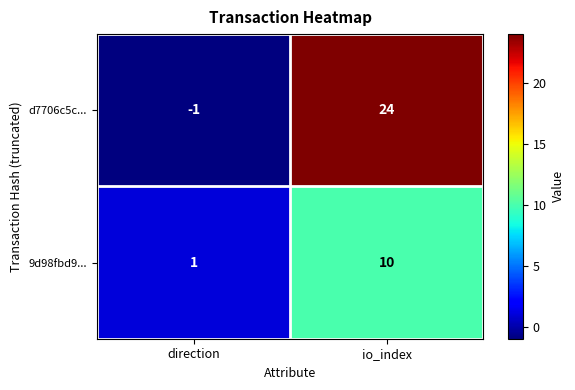

At which label is d7706c5c... closest to 11?

direction